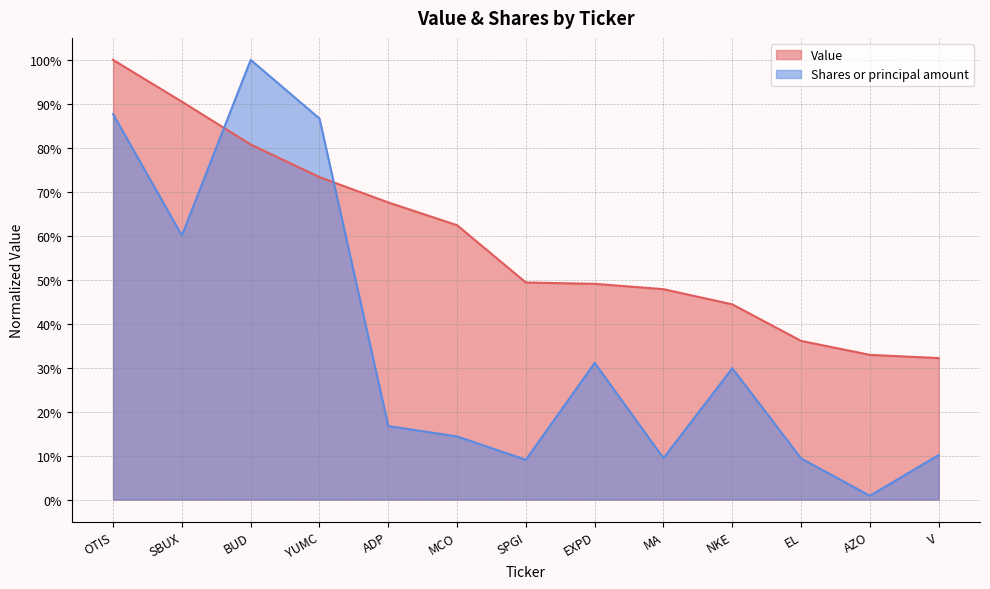

Does the chart display data point markers on the line(s)?

No